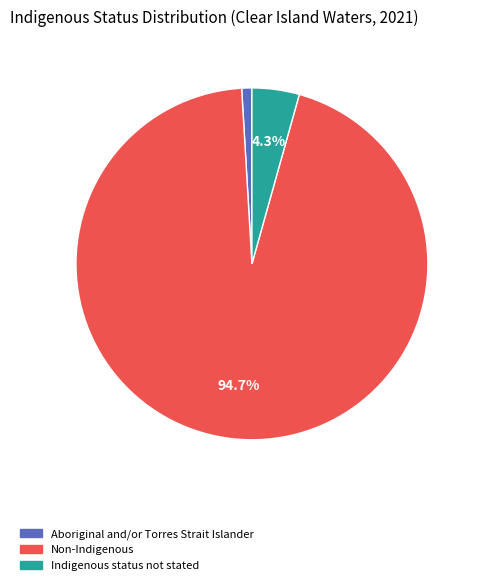

Does Aboriginal and/or Torres Strait Islander represent more than half of the total?

No